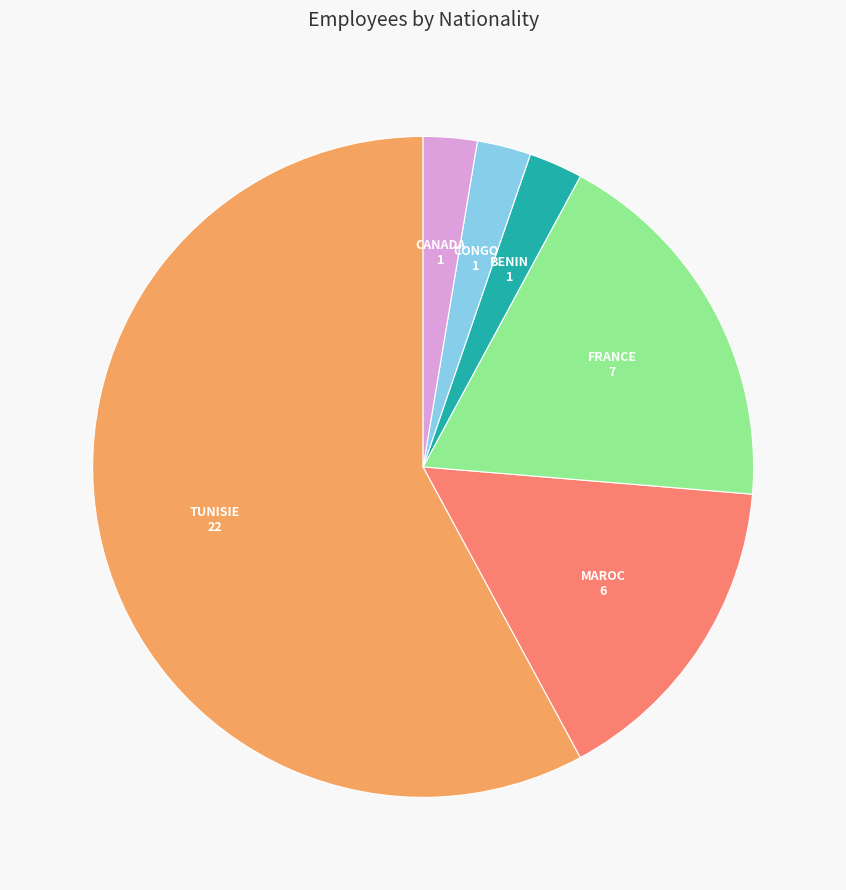

Count the number of slices in the pie.

6